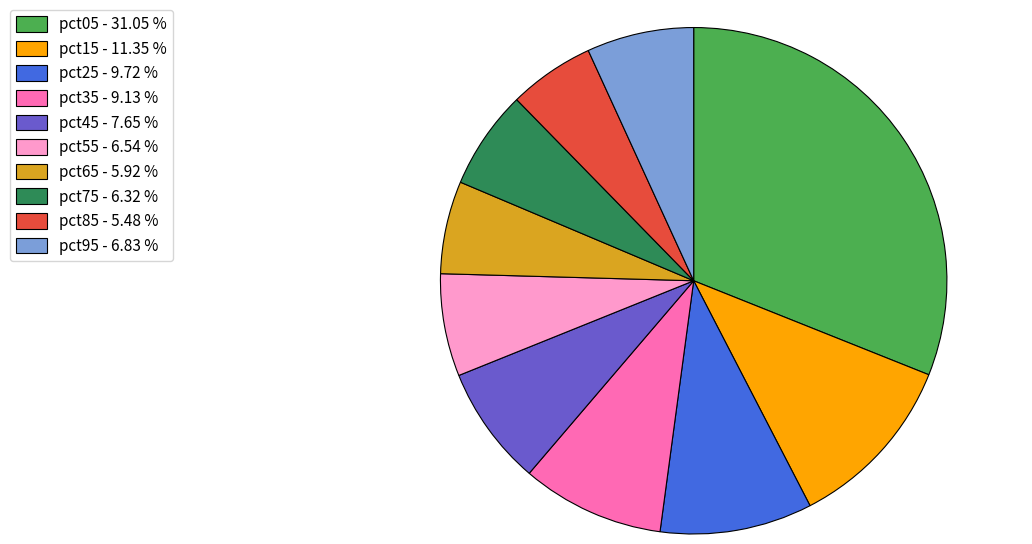

Count the number of slices in the pie.

10